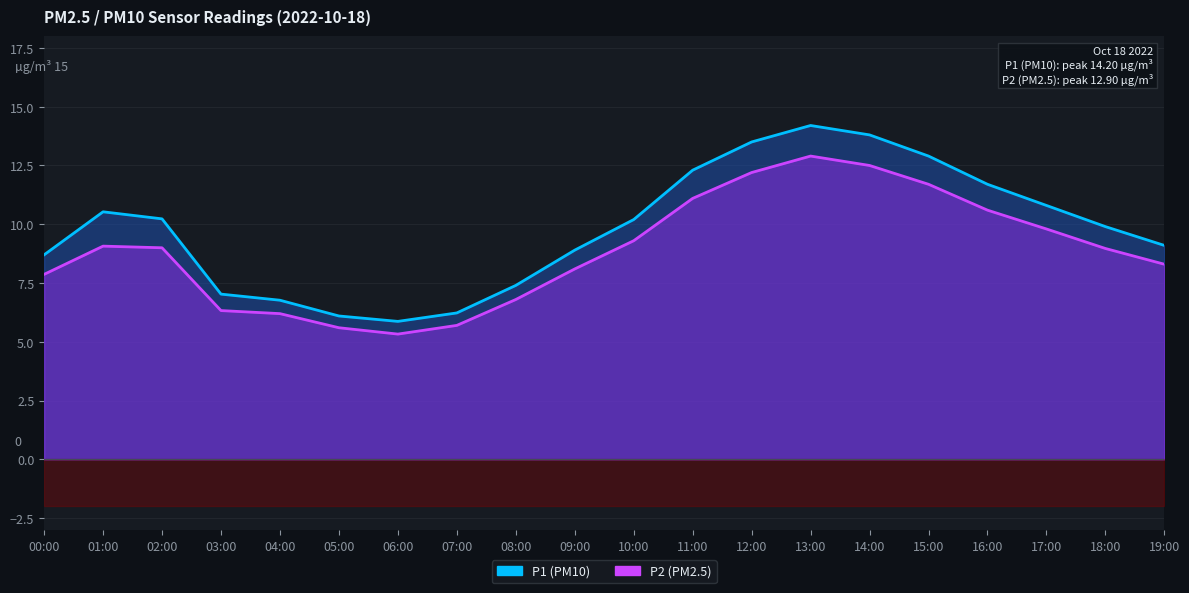

List the series in order of their overall mean, lowest first.

P2 line, P1 line